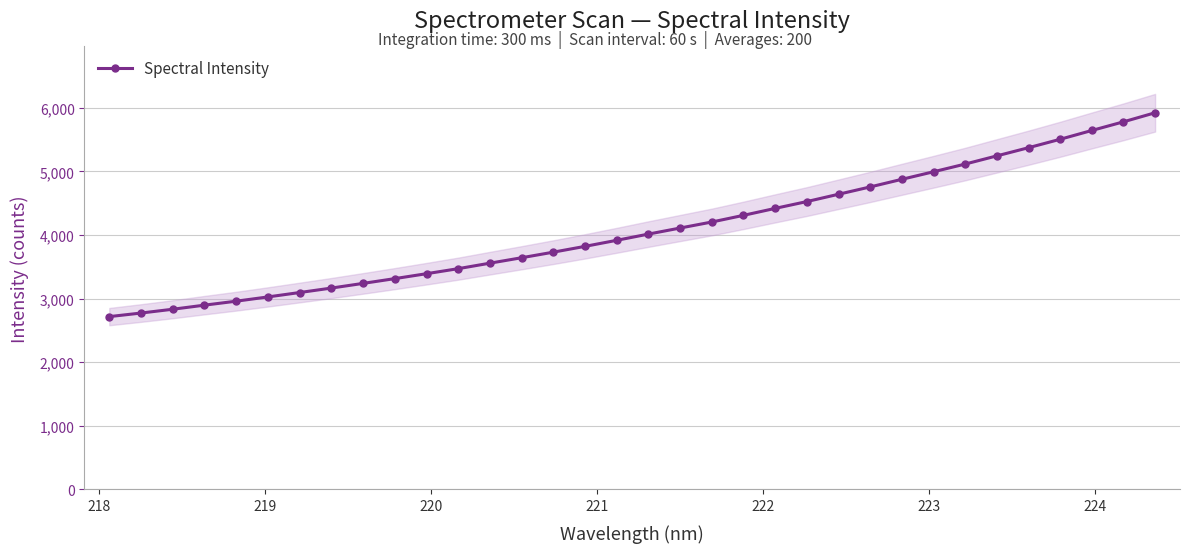

Is this an area chart (filled region under the line)?

No